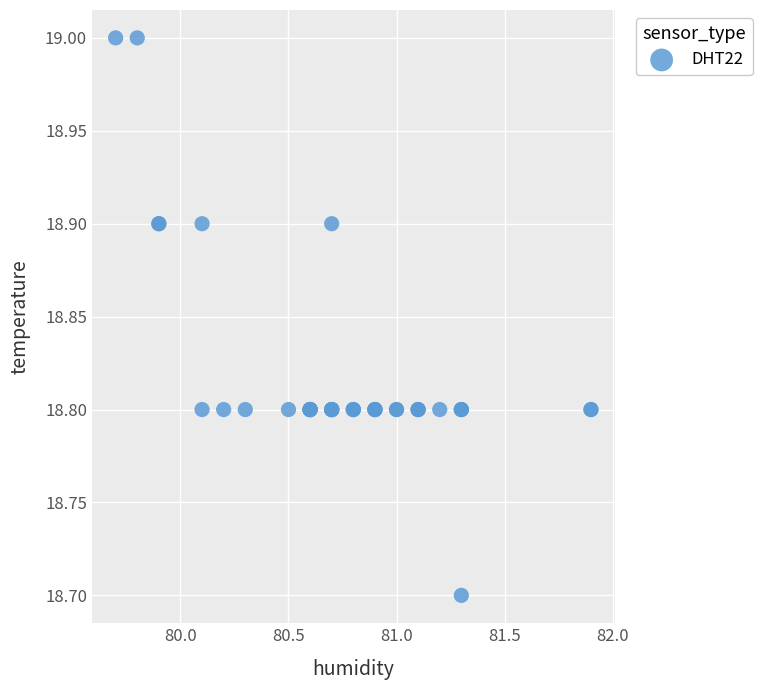

What Y value in the scatter plot is closest to 18?

18.7